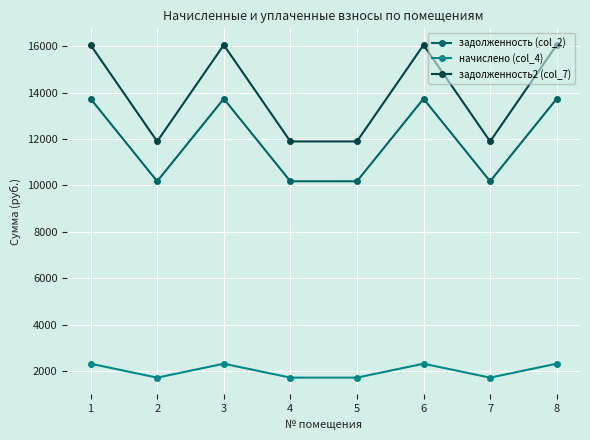

The задолженность (col_2) series shows 17976.7 at 3. True or false?

False